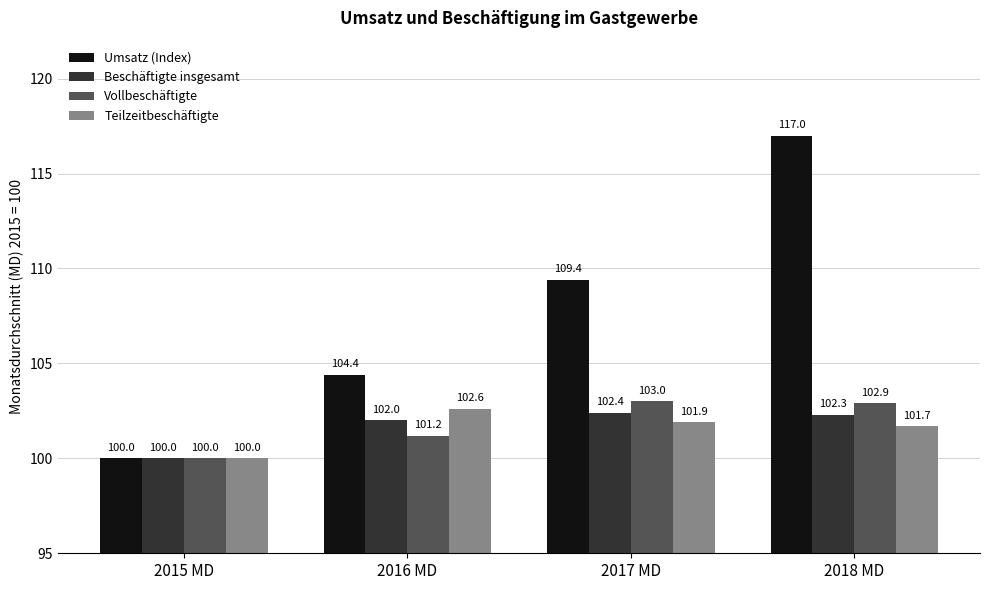

Which series has the largest range (max minus min)?

Umsatz (Index)